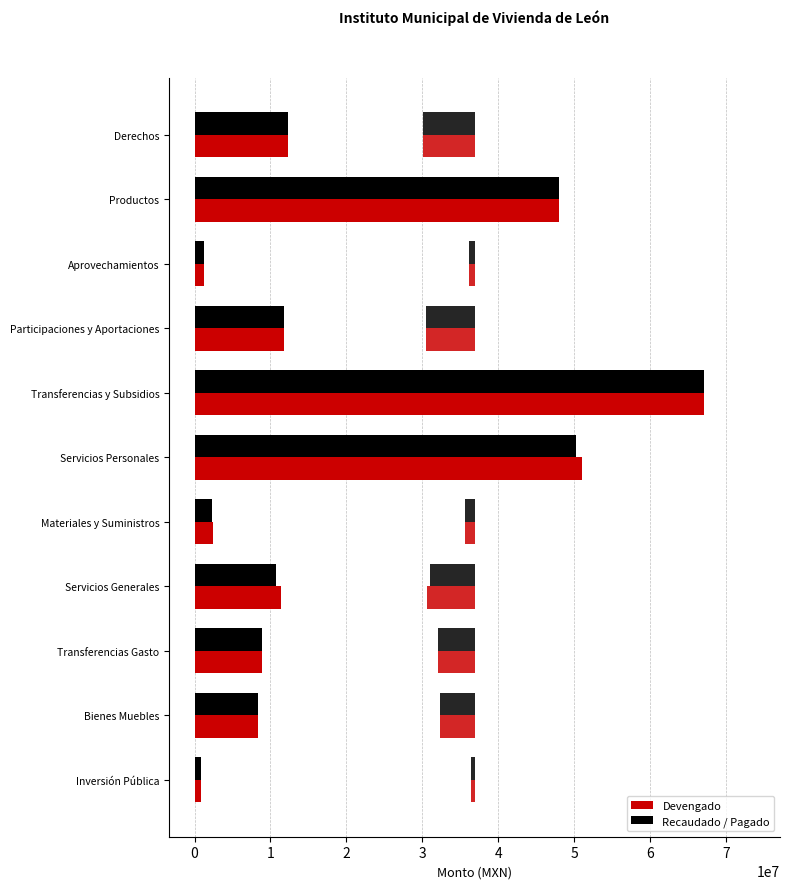

What is the average value of the Recaudado (mirror) series?

-20159145.2